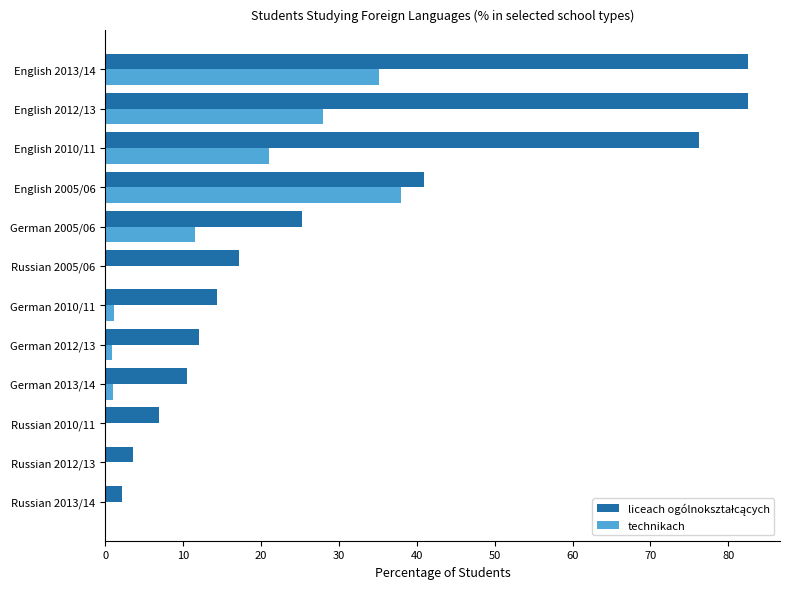

The value of technikach at English 2005/06 is 38.0. True or false?

True